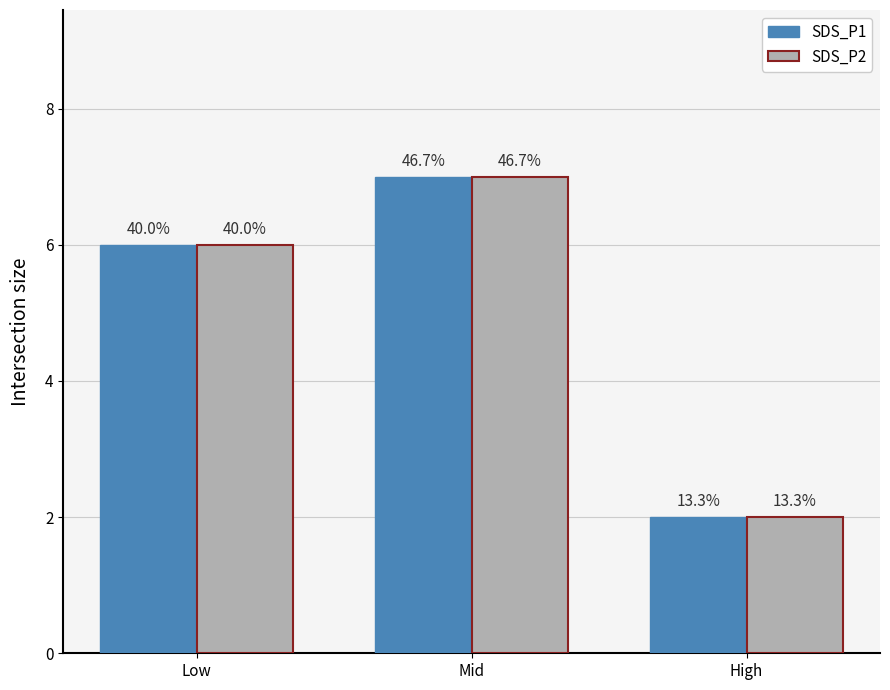

What are all the series names shown in the legend?

SDS_P1, SDS_P2